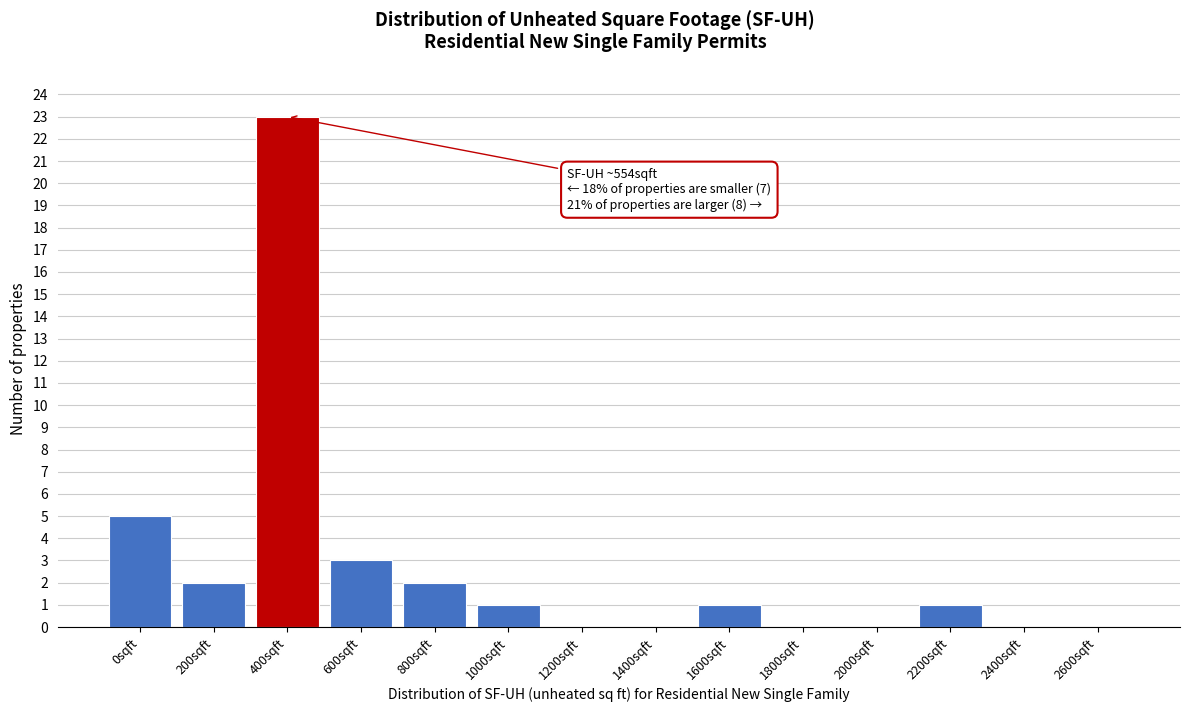

Reading left to right, transcribe all the data shown in this chart.

0sqft=5	200sqft=2	400sqft=23	600sqft=3	800sqft=2	1000sqft=1	1200sqft=0	1400sqft=0	1600sqft=1	1800sqft=0	2000sqft=0	2200sqft=1	2400sqft=0	2600sqft=0